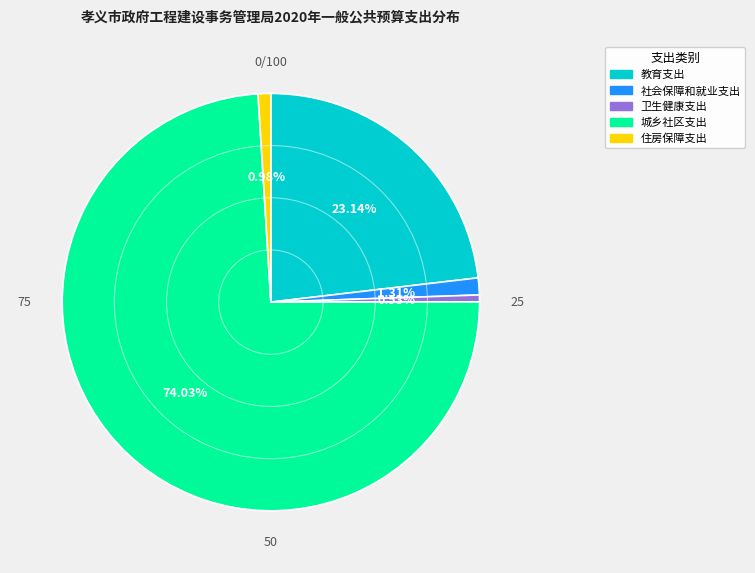

What percentage is the 城乡社区支出 slice, to the nearest percent?

74%